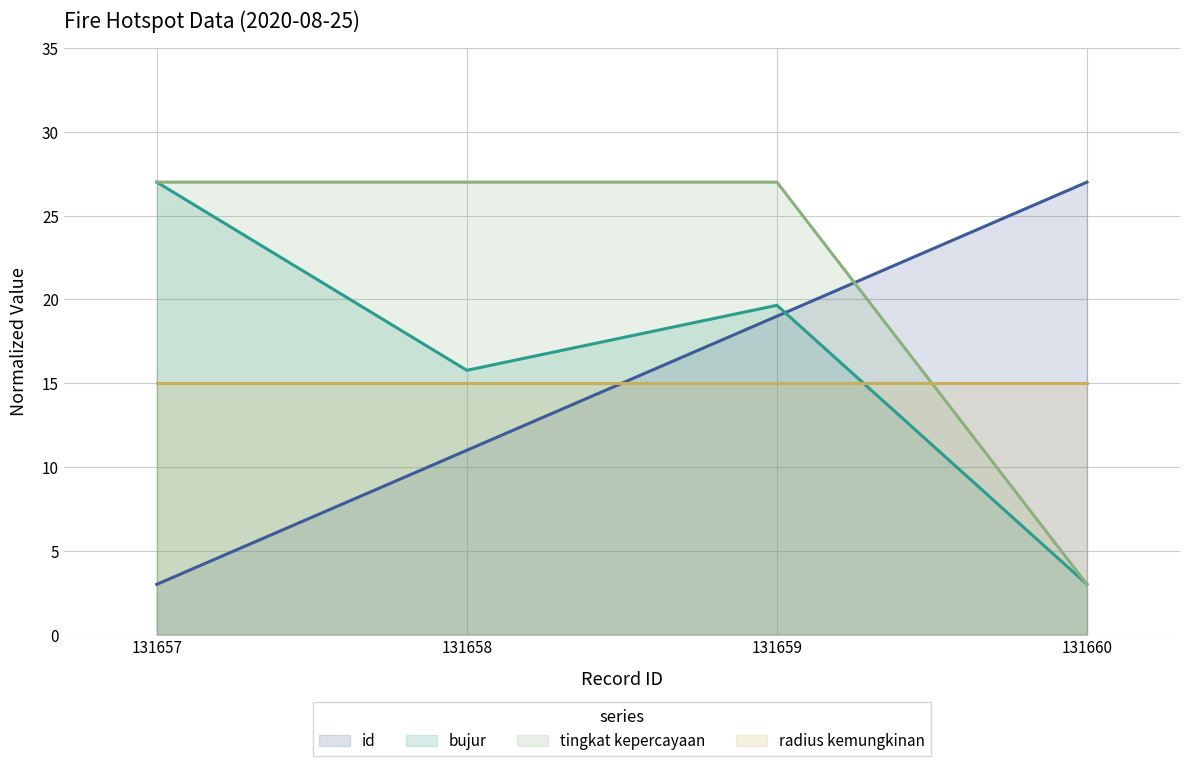

Where is tingkat kepercayaan nearest to the value 15?

131657